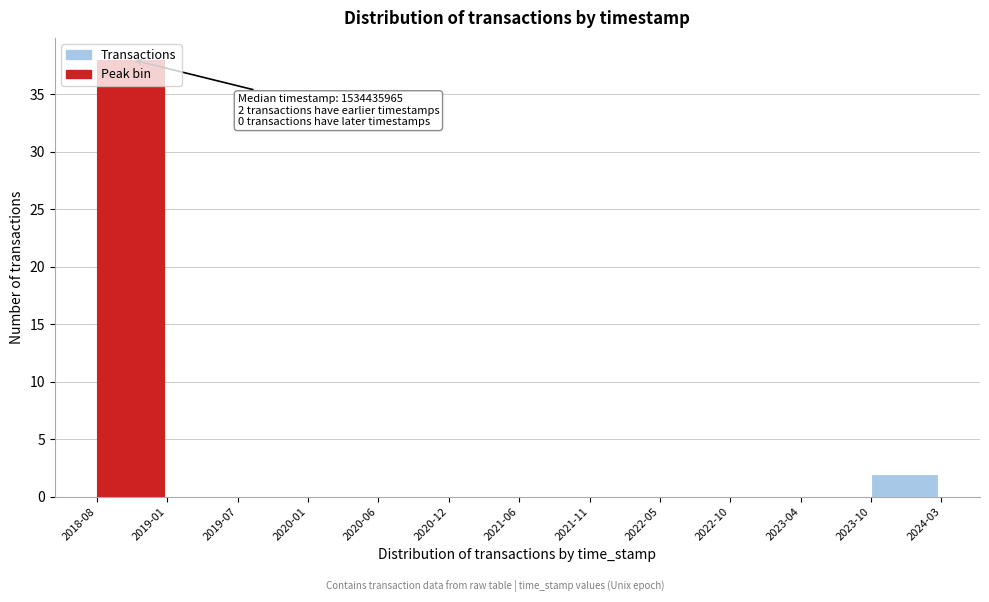

What is the maximum value shown in the chart?

38